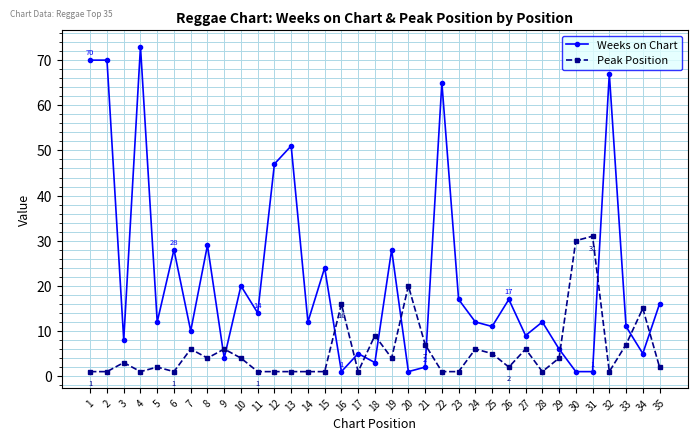

Reading left to right, transcribe all the data shown in this chart.

Weeks on Chart: 70	70	8	73	12	28	10	29	4	20	14	47	51	12	24	1	5	3	28	1	2	65	17	12	11	17	9	12	6	1	1	67	11	5	16
Peak Position: 1	1	3	1	2	1	6	4	6	4	1	1	1	1	1	16	1	9	4	20	7	1	1	6	5	2	6	1	4	30	31	1	7	15	2